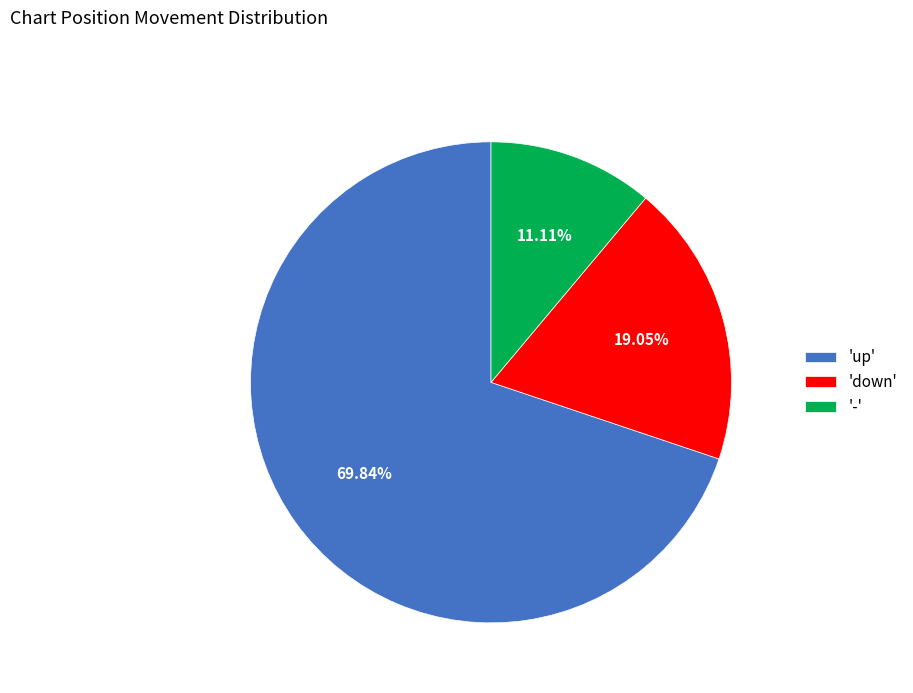

To the nearest percent, what is the average slice percentage?

33%